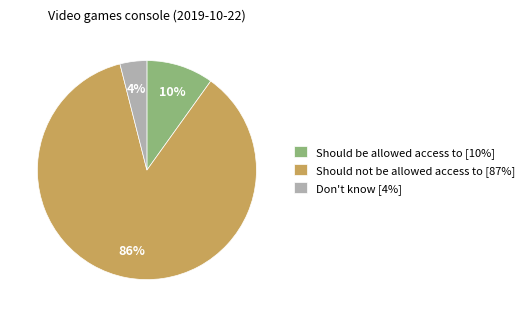

What percentage is the Don't know slice, to the nearest percent?

4%